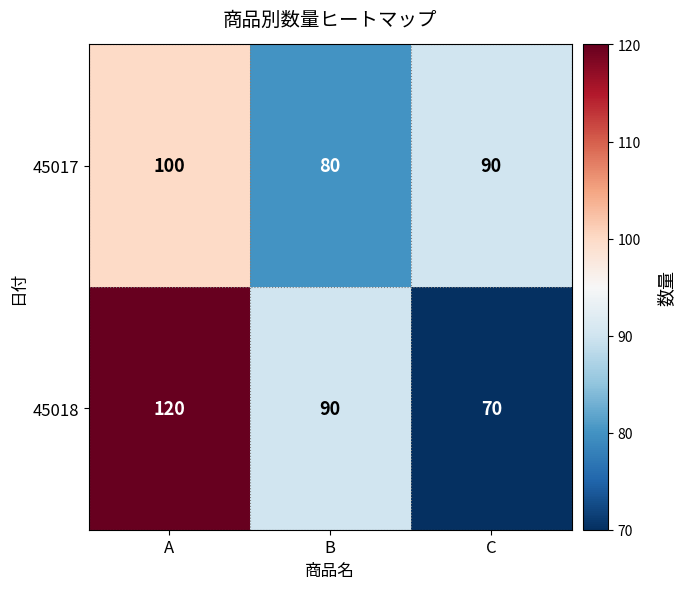

What is the difference between the 45017 values at C and A?

10